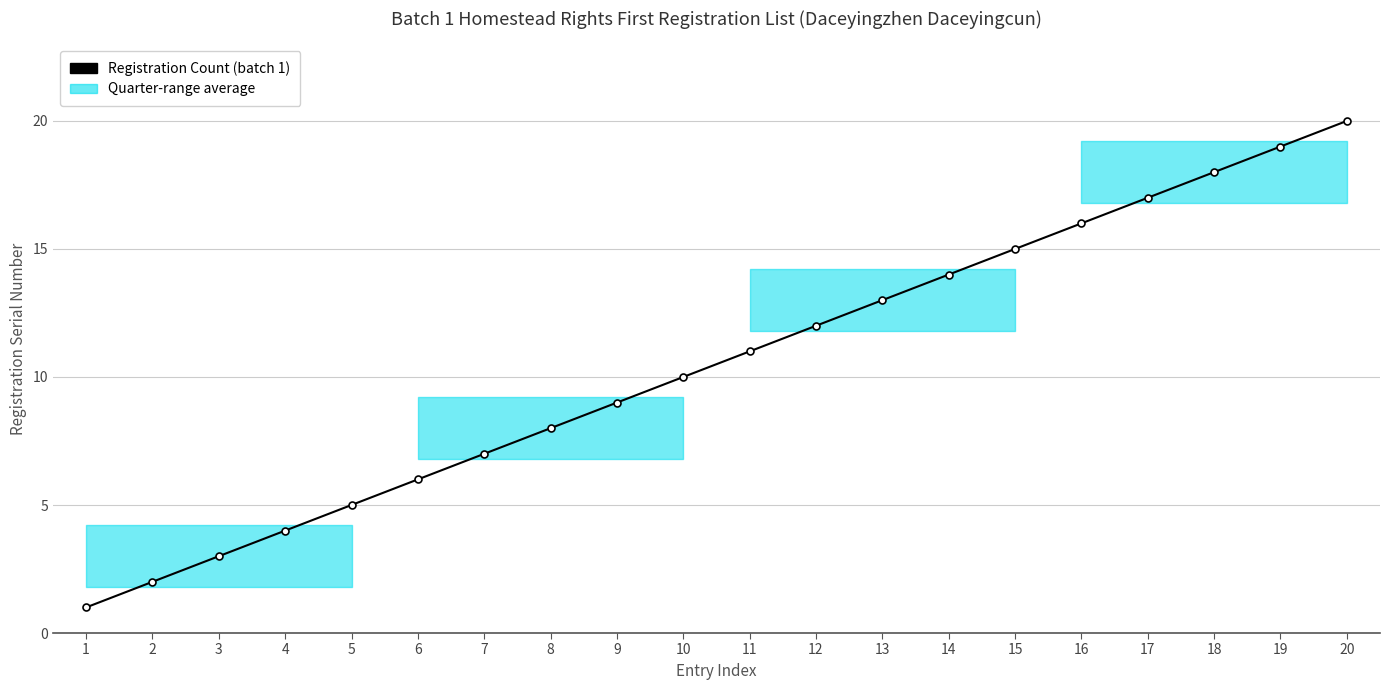

List the labels in order of value, smallest first.

1, 2, 3, 4, 5, 6, 7, 8, 9, 10, 11, 12, 13, 14, 15, 16, 17, 18, 19, 20